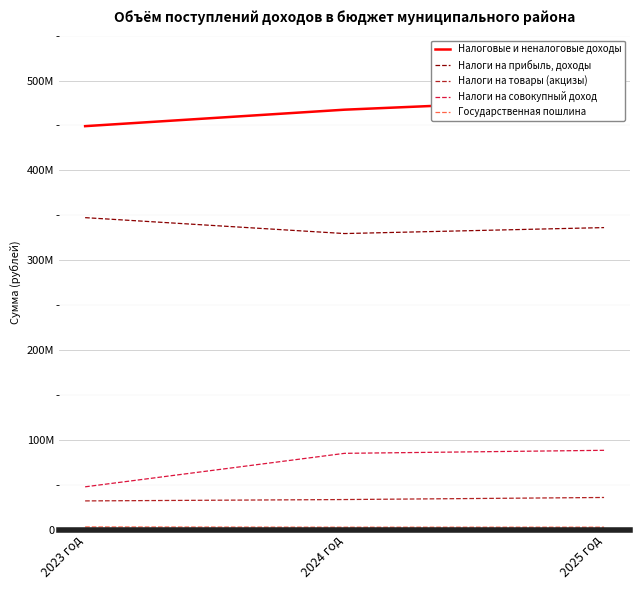

What is the total value across all series at 2024 год?

918082004.0